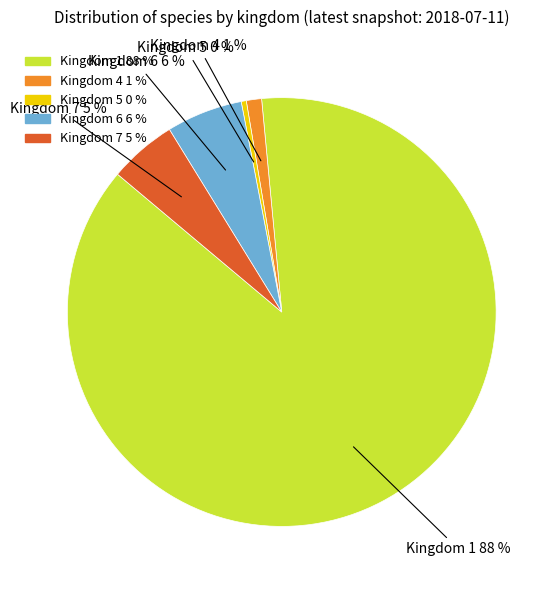

The Kingdom 4 slice represents 1% of the pie. True or false?

True